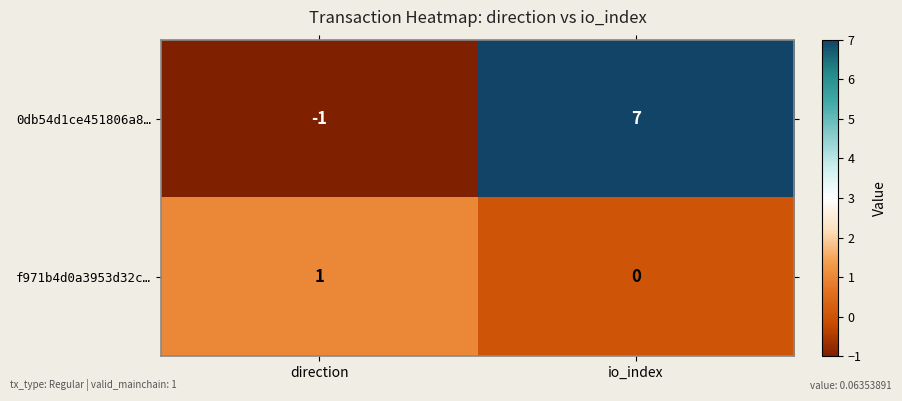

Is the value of 0db54d1ce451806a8… at direction greater than the value of f971b4d0a3953d32c… at direction?

No